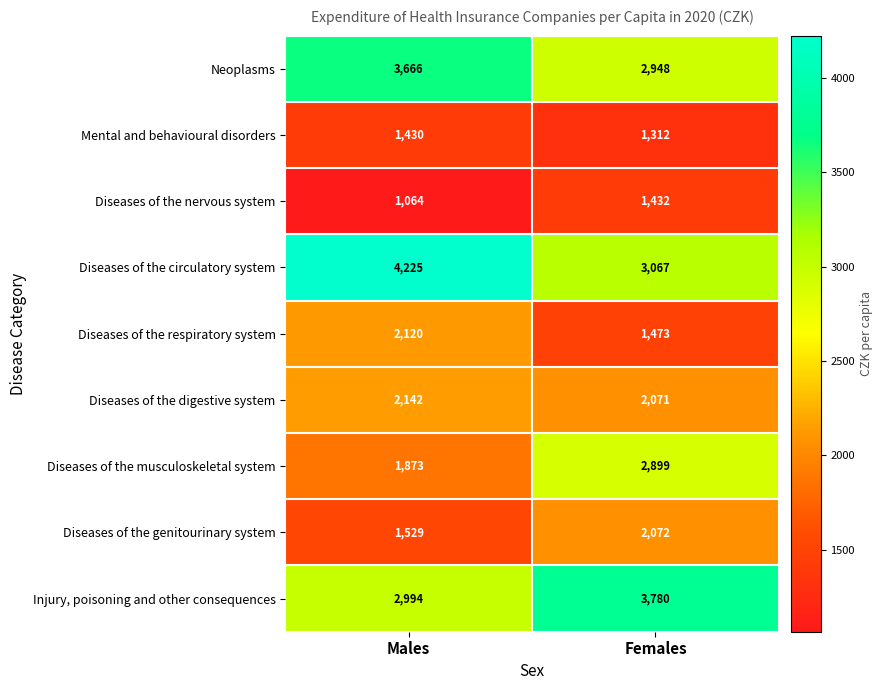

What is the difference between the highest and lowest values at Females?

2468